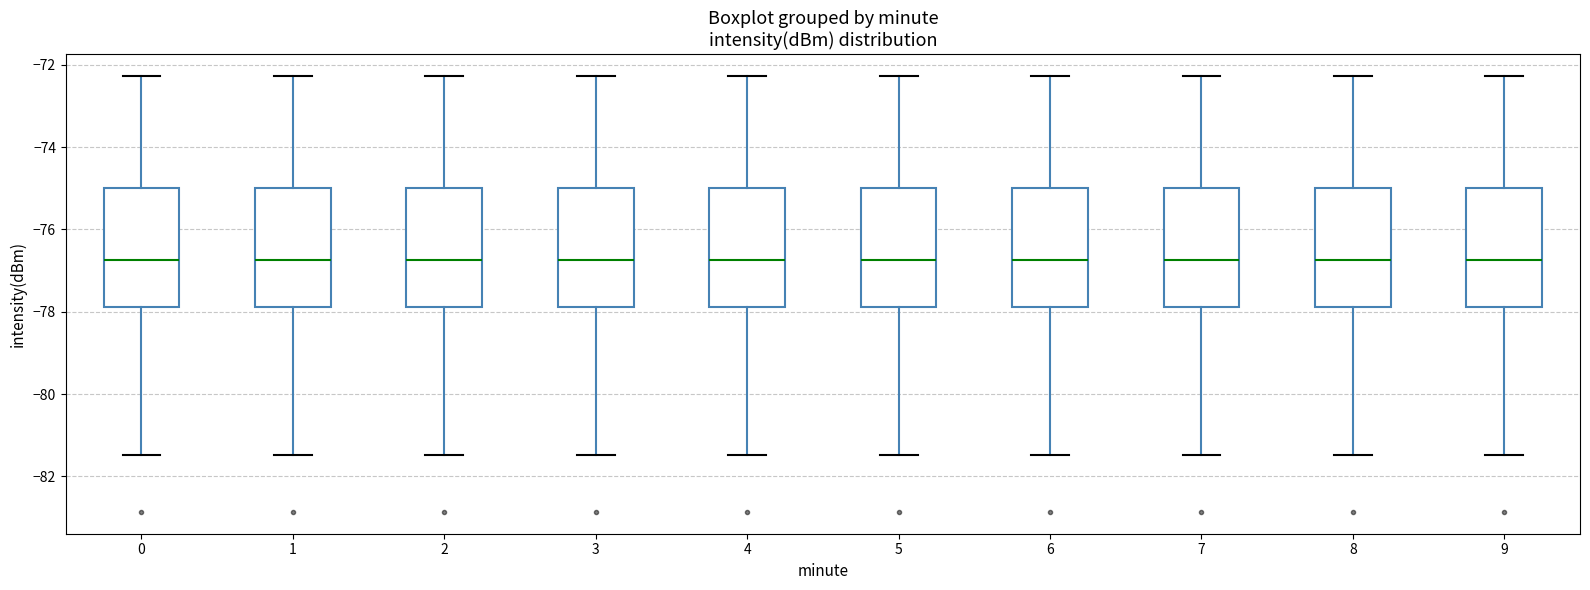

Reading left to right, read every box against the y-axis: the position of its median line, the range the box covers, and the ends of its whiskers. The values are not printed on the chart, so give them approximately, as read against the axis.

0: median -76.8, box -77.8 to -75.0, whiskers -81.4 to -72.2
1: median -76.8, box -77.8 to -75.0, whiskers -81.4 to -72.2
2: median -76.8, box -77.8 to -75.0, whiskers -81.4 to -72.2
3: median -76.8, box -77.8 to -75.0, whiskers -81.4 to -72.2
4: median -76.8, box -77.8 to -75.0, whiskers -81.4 to -72.2
5: median -76.8, box -77.8 to -75.0, whiskers -81.4 to -72.2
6: median -76.8, box -77.8 to -75.0, whiskers -81.4 to -72.2
7: median -76.8, box -77.8 to -75.0, whiskers -81.4 to -72.2
8: median -76.8, box -77.8 to -75.0, whiskers -81.4 to -72.2
9: median -76.8, box -77.8 to -75.0, whiskers -81.4 to -72.2